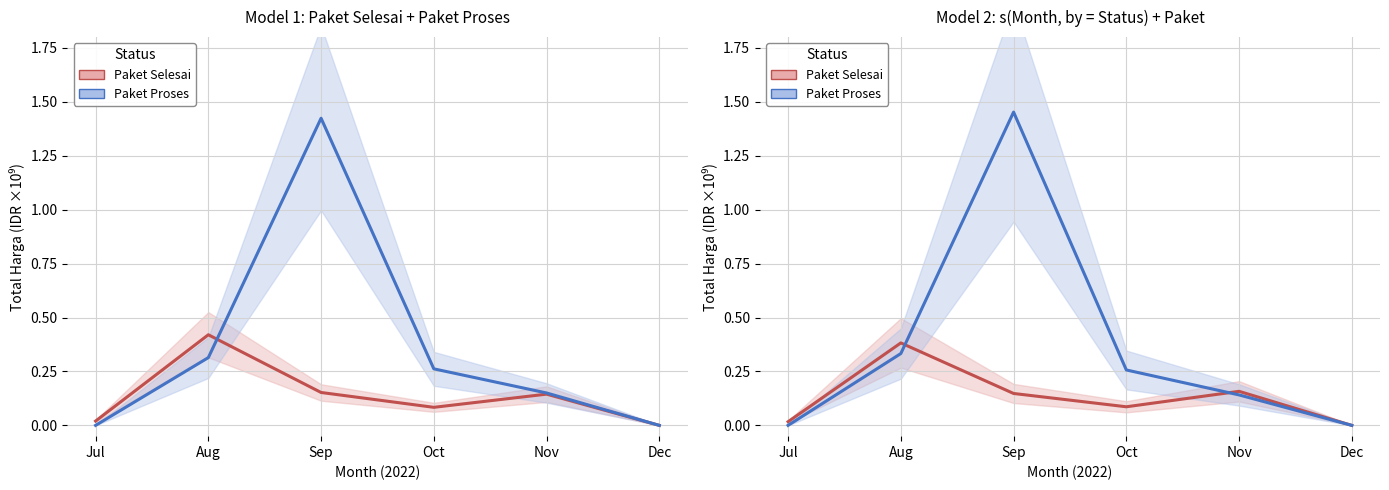

What is the average value of the Paket Selesai series?

0.1